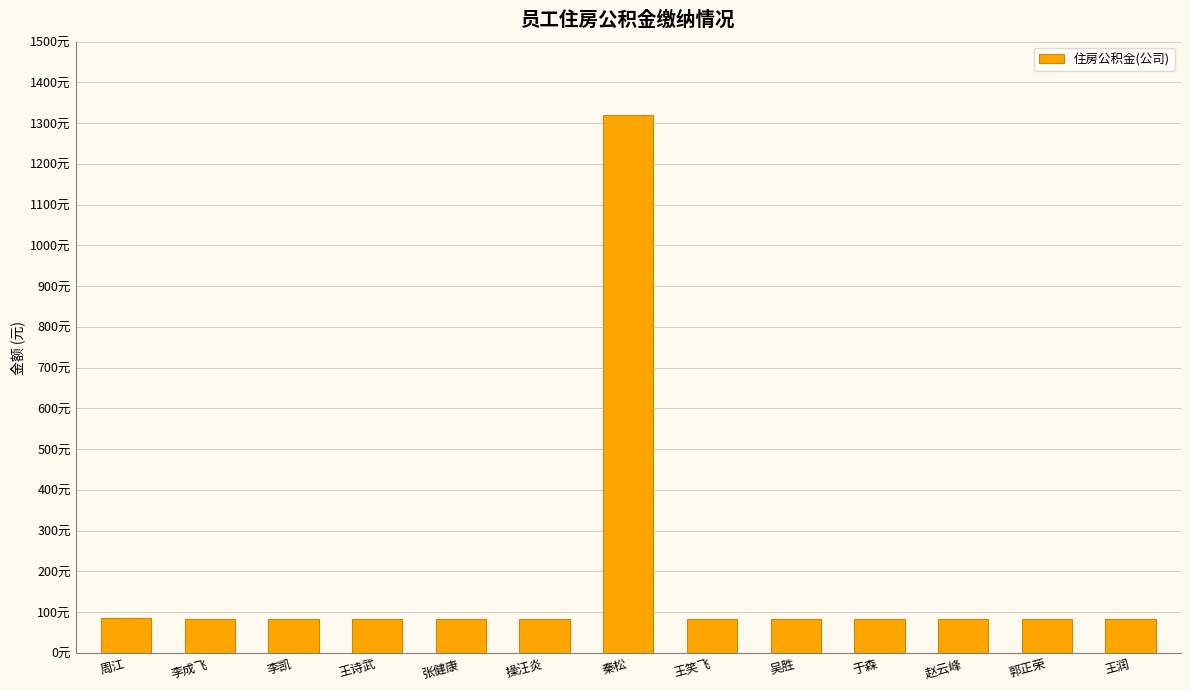

Are the bars horizontal?

No